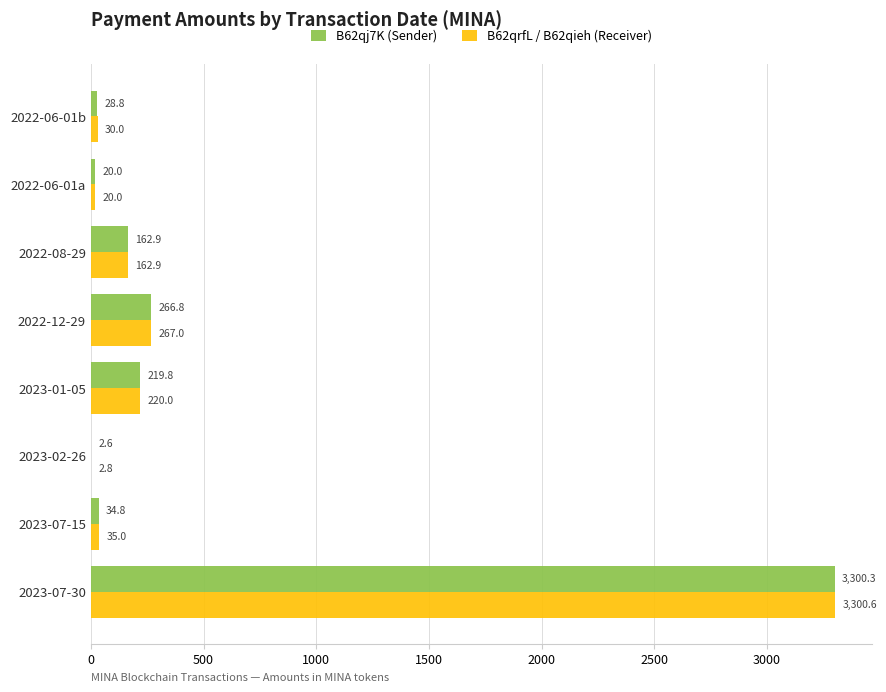

The B62qrfL / B62qieh (Receiver) series shows 220.0 at 2023-01-05. True or false?

True